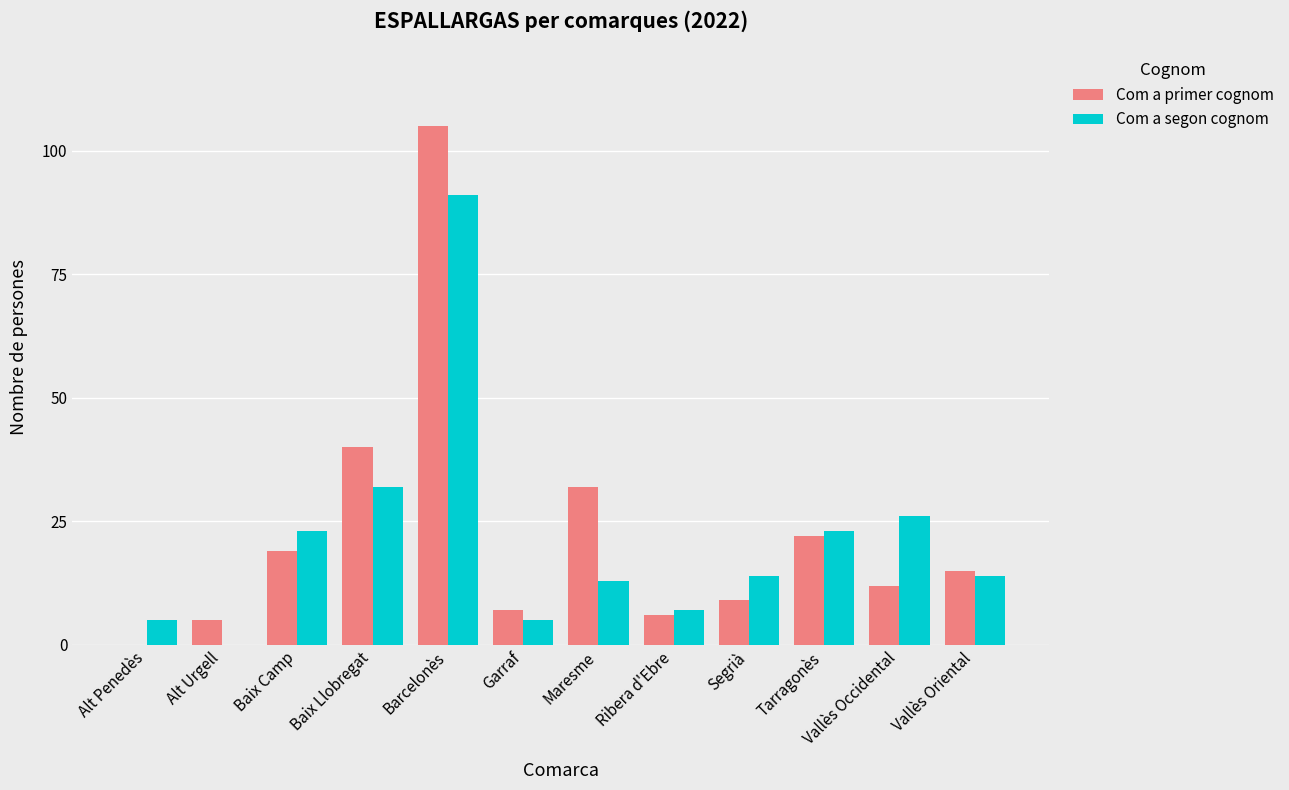

At which category is the sum across all series the highest?

Barcelonès